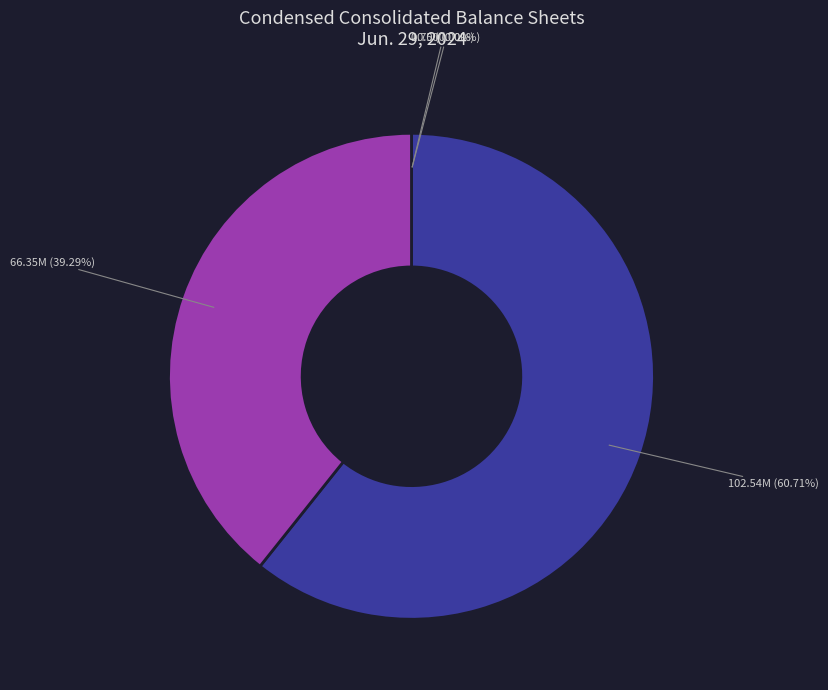

Count the number of slices in the pie.

4